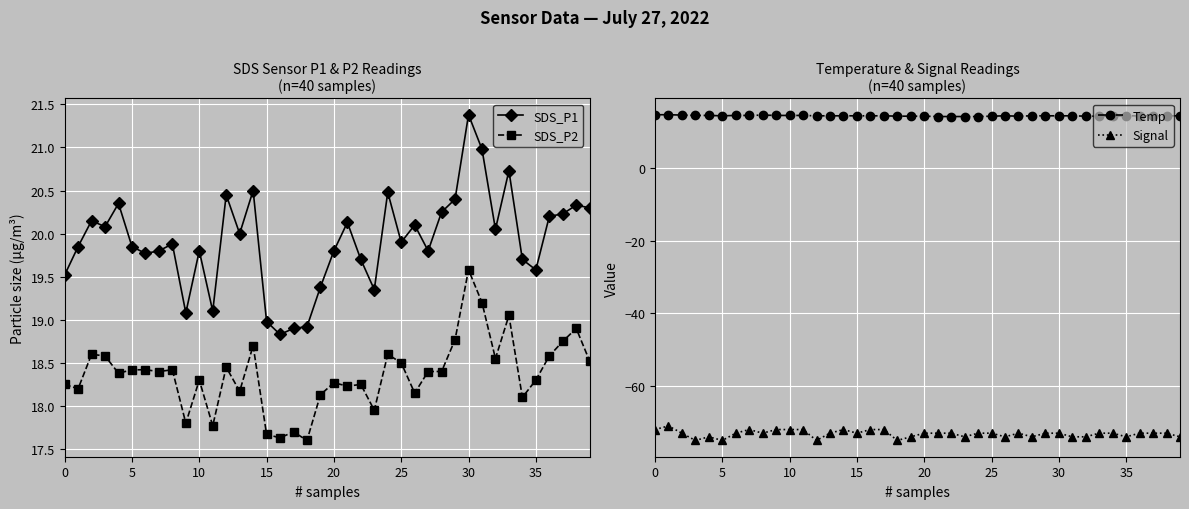

True or false: SDS_P2 and SDS_P1 intersect in this chart.

False